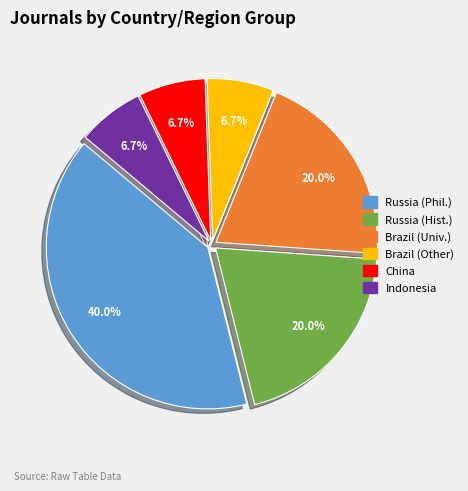

To the nearest percent, what is the average slice percentage?

17%